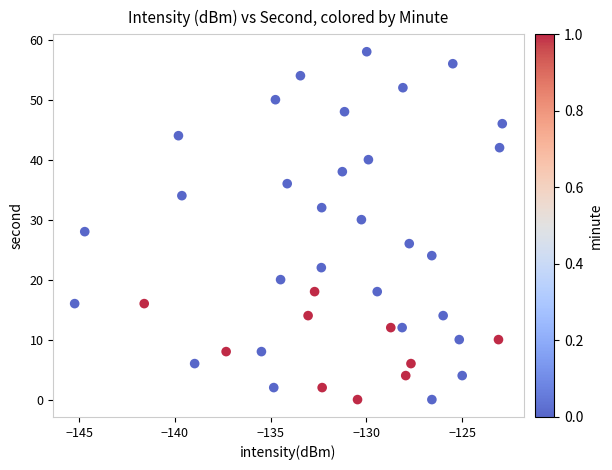

What is the range of Y values (max minus min)?

58